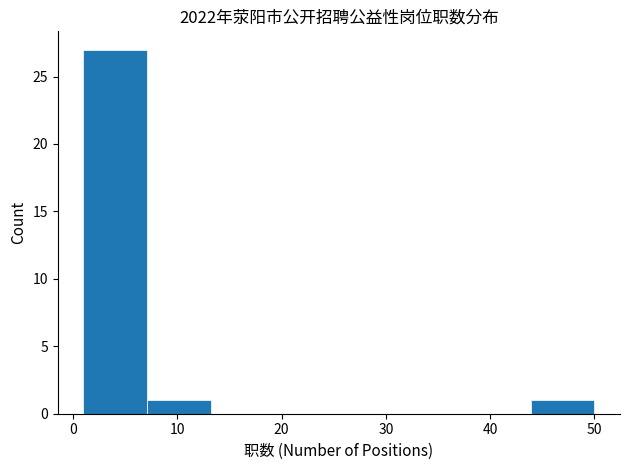

How tall is the bar that spans 44 to 50 on the x-axis? Neither the bar edges nor the heights are printed on the chart, so give them approximately, as read against the axes.

1